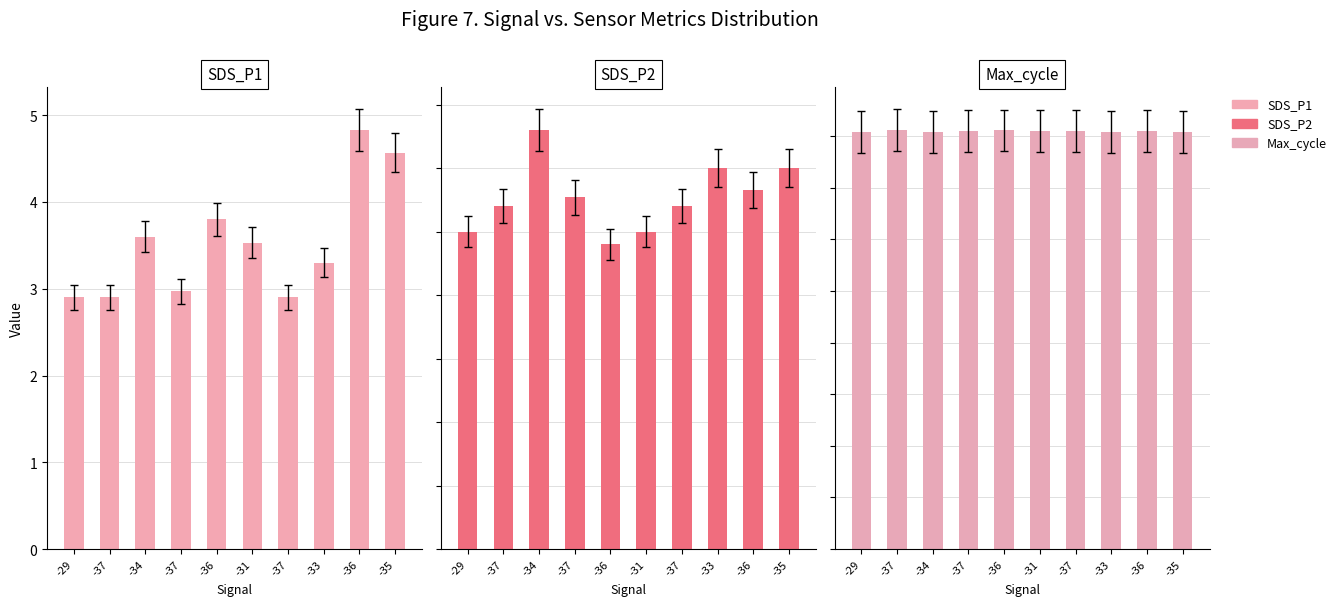

At how many categories does at least one series exceed 3076?

10